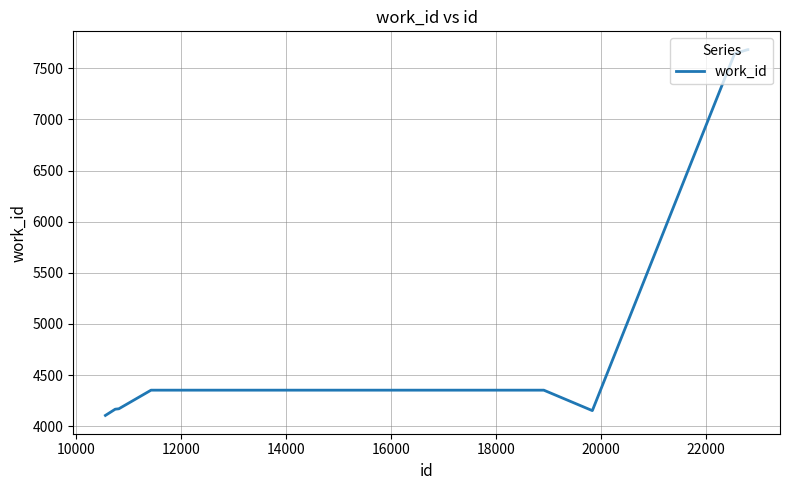

What is the maximum value shown in the chart?

7682